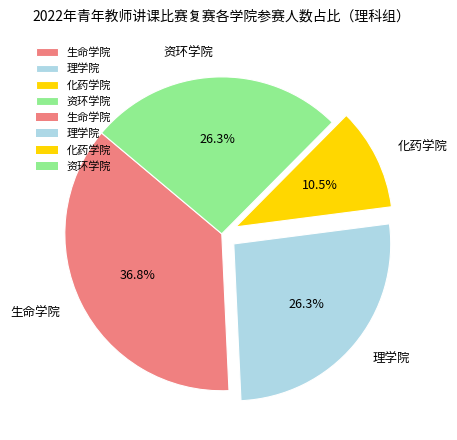

To the nearest percent, what is the combined percentage of 化药学院 and 生命学院?

47%